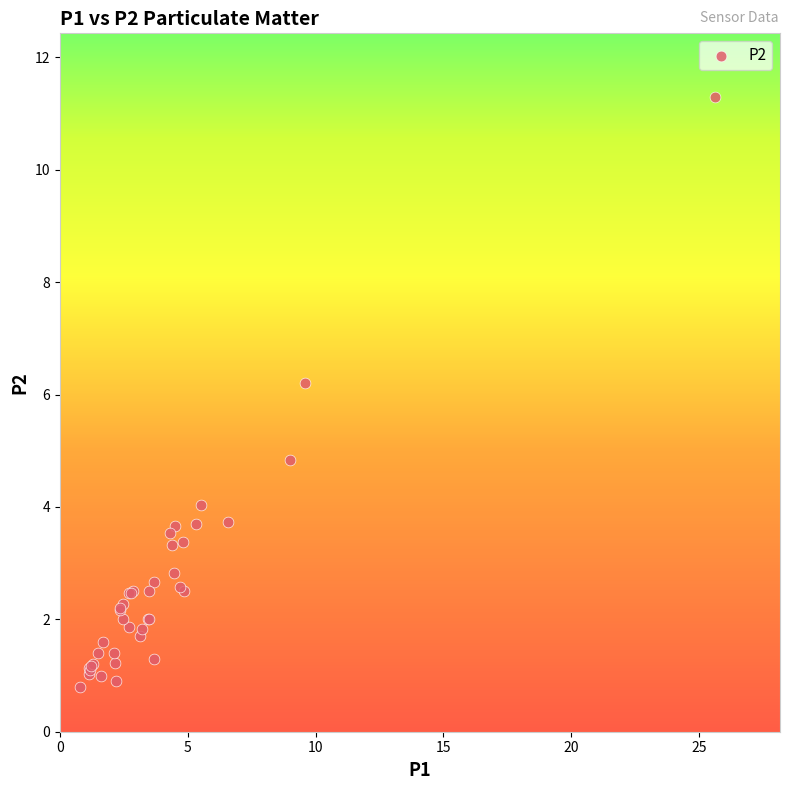

What Y value in the scatter plot is closest to 6?

6.2